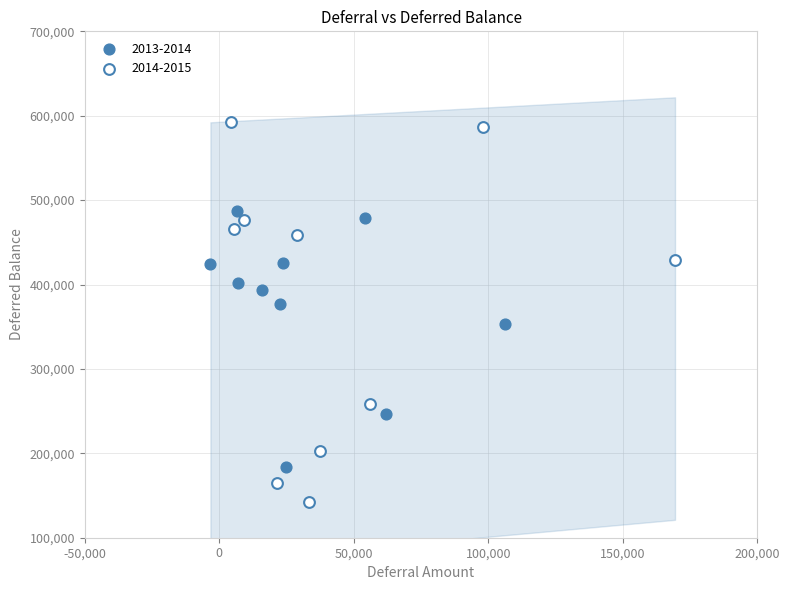

Which series reaches the minimum Y coordinate?

2014-2015